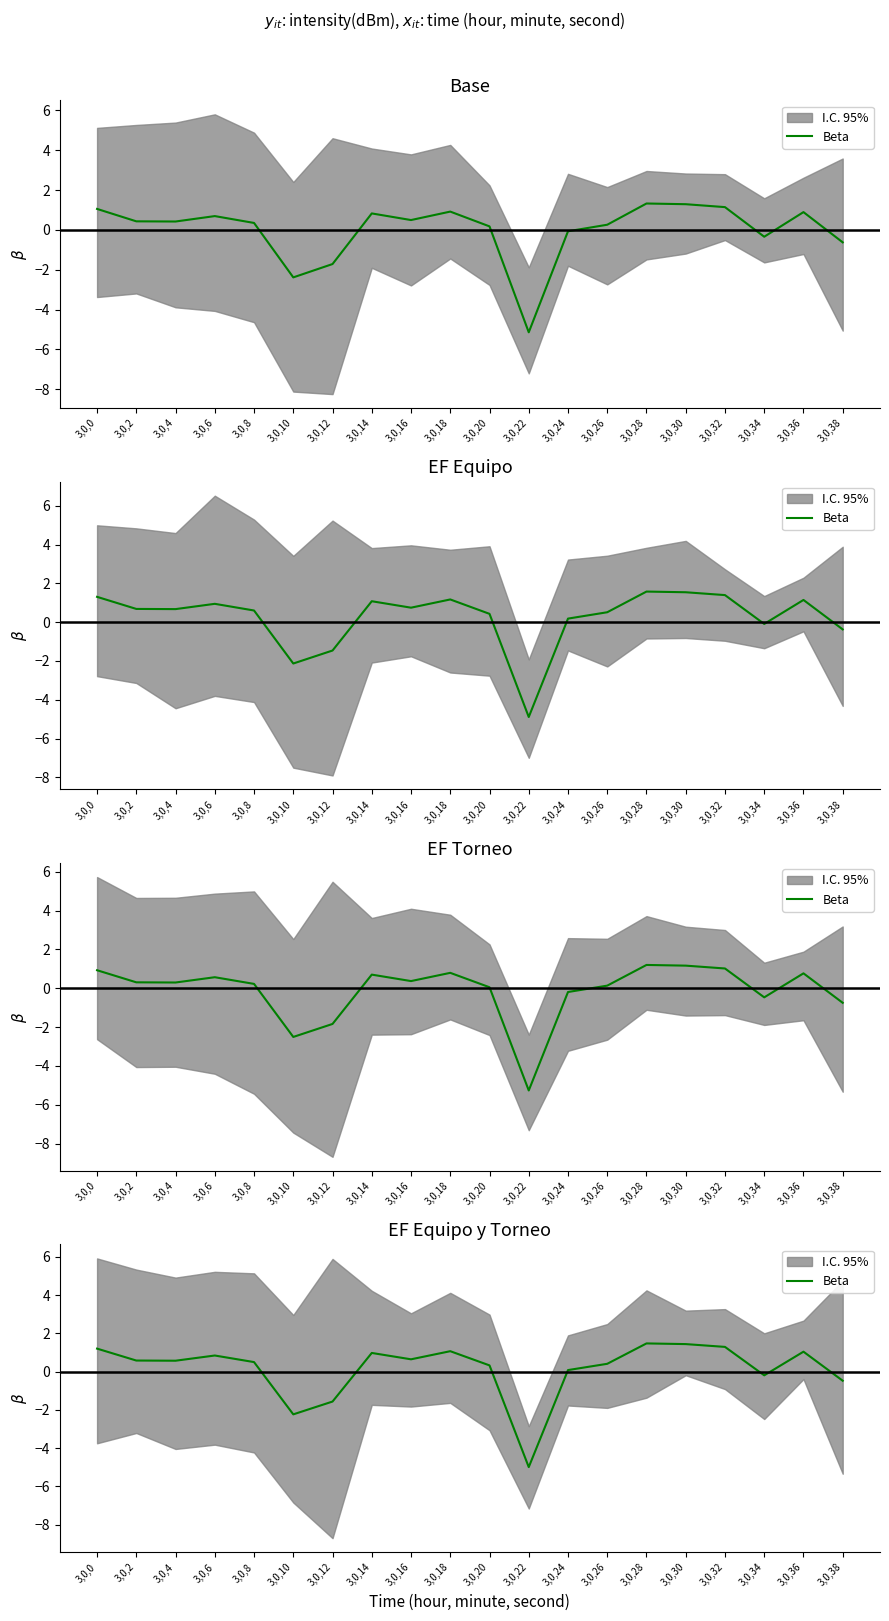

How many points are lower than both their immediate neighbors (excluding endpoints)?

5